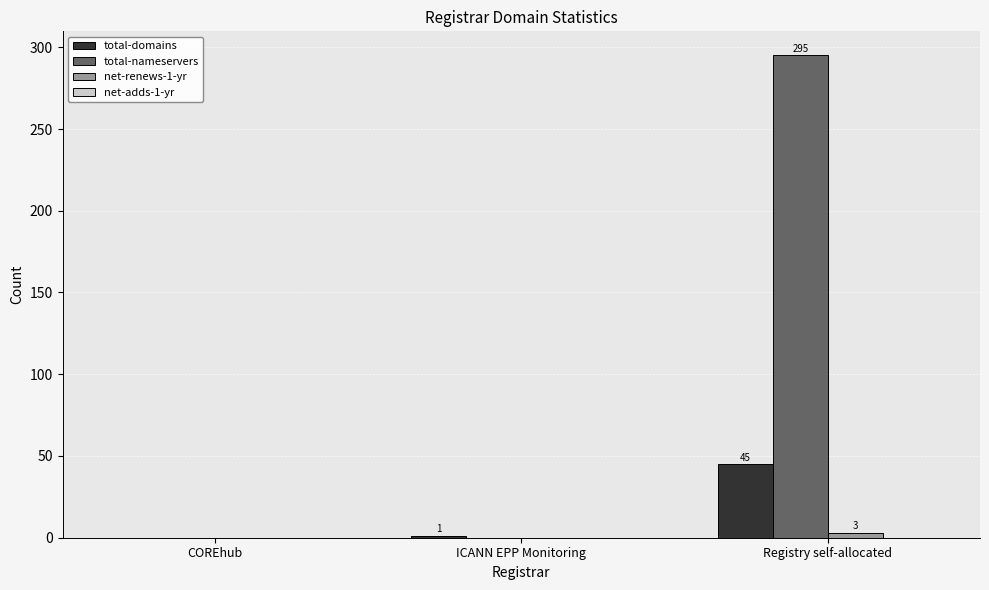

What is the maximum value shown in the chart?

295